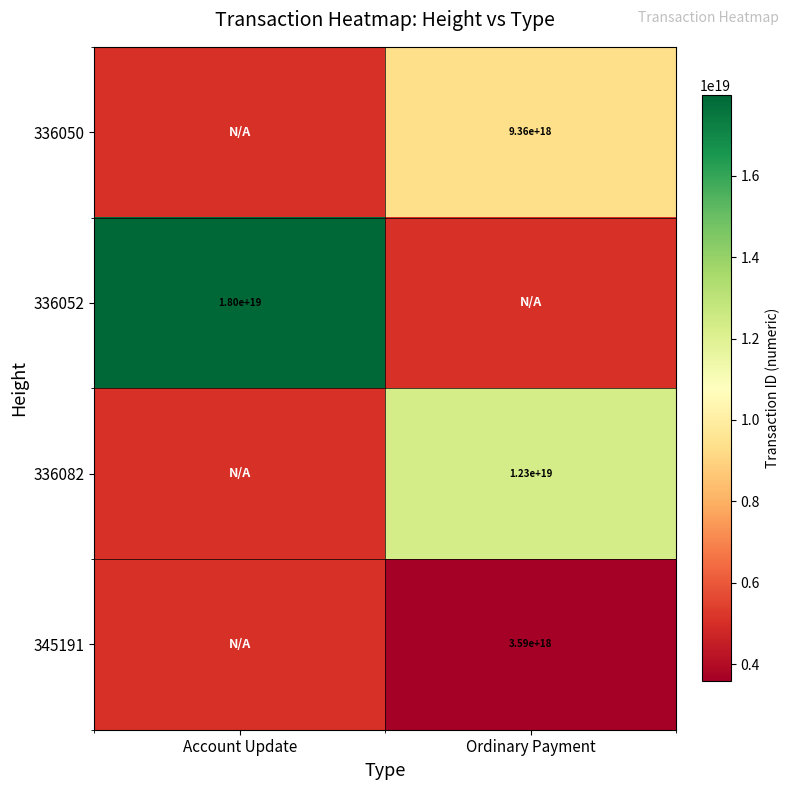

The value of 336050 at Ordinary Payment is 4363403084685785600.0. True or false?

False